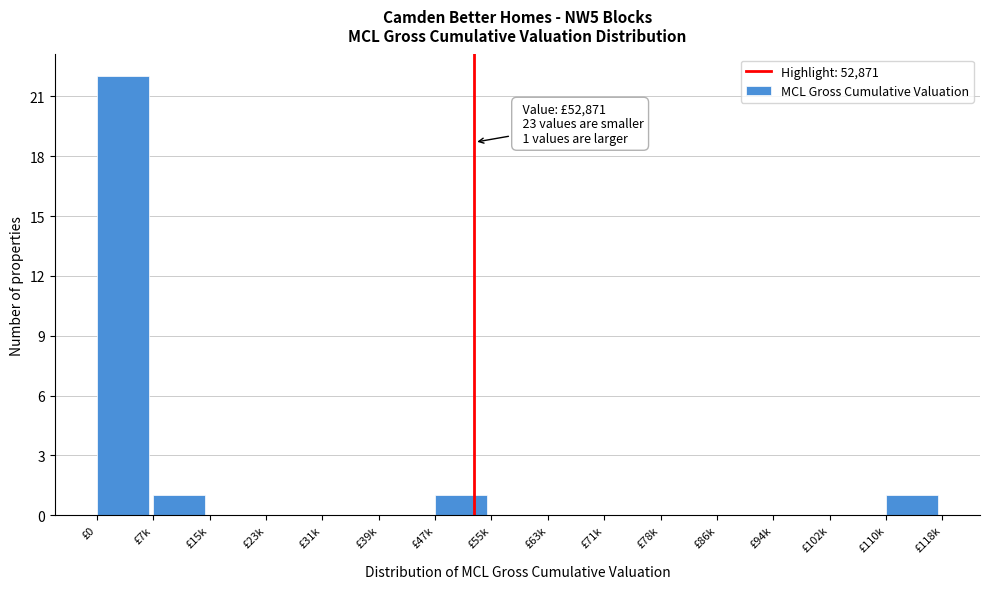

Reading right to left, what are all the values shown in this chart?

£110k=1	£102k=0	£94k=0	£86k=0	£78k=0	£71k=0	£63k=0	£55k=0	£47k=1	£39k=0	£31k=0	£23k=0	£15k=0	£7k=1	£0=22